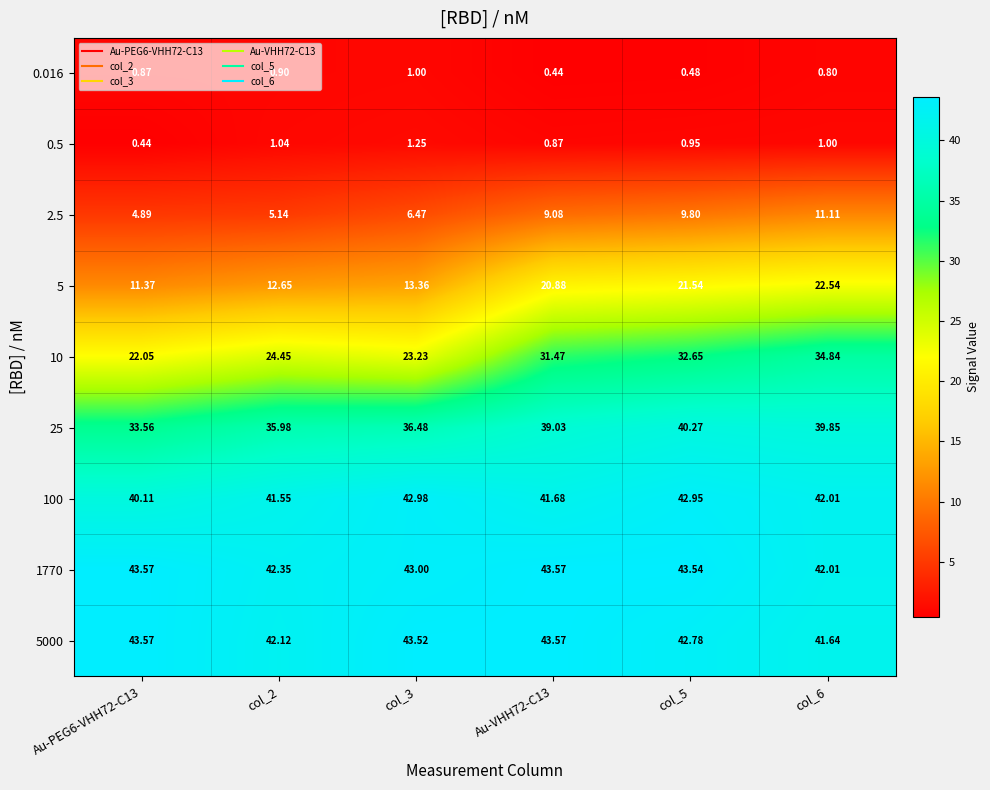

Which category has the highest value across all series?

Au-VHH72-C13